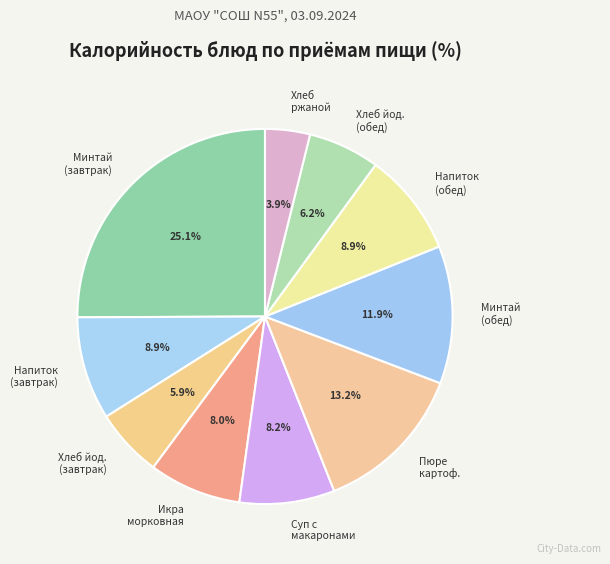

Which category has the smallest portion of the pie?

Хлеб ржаной